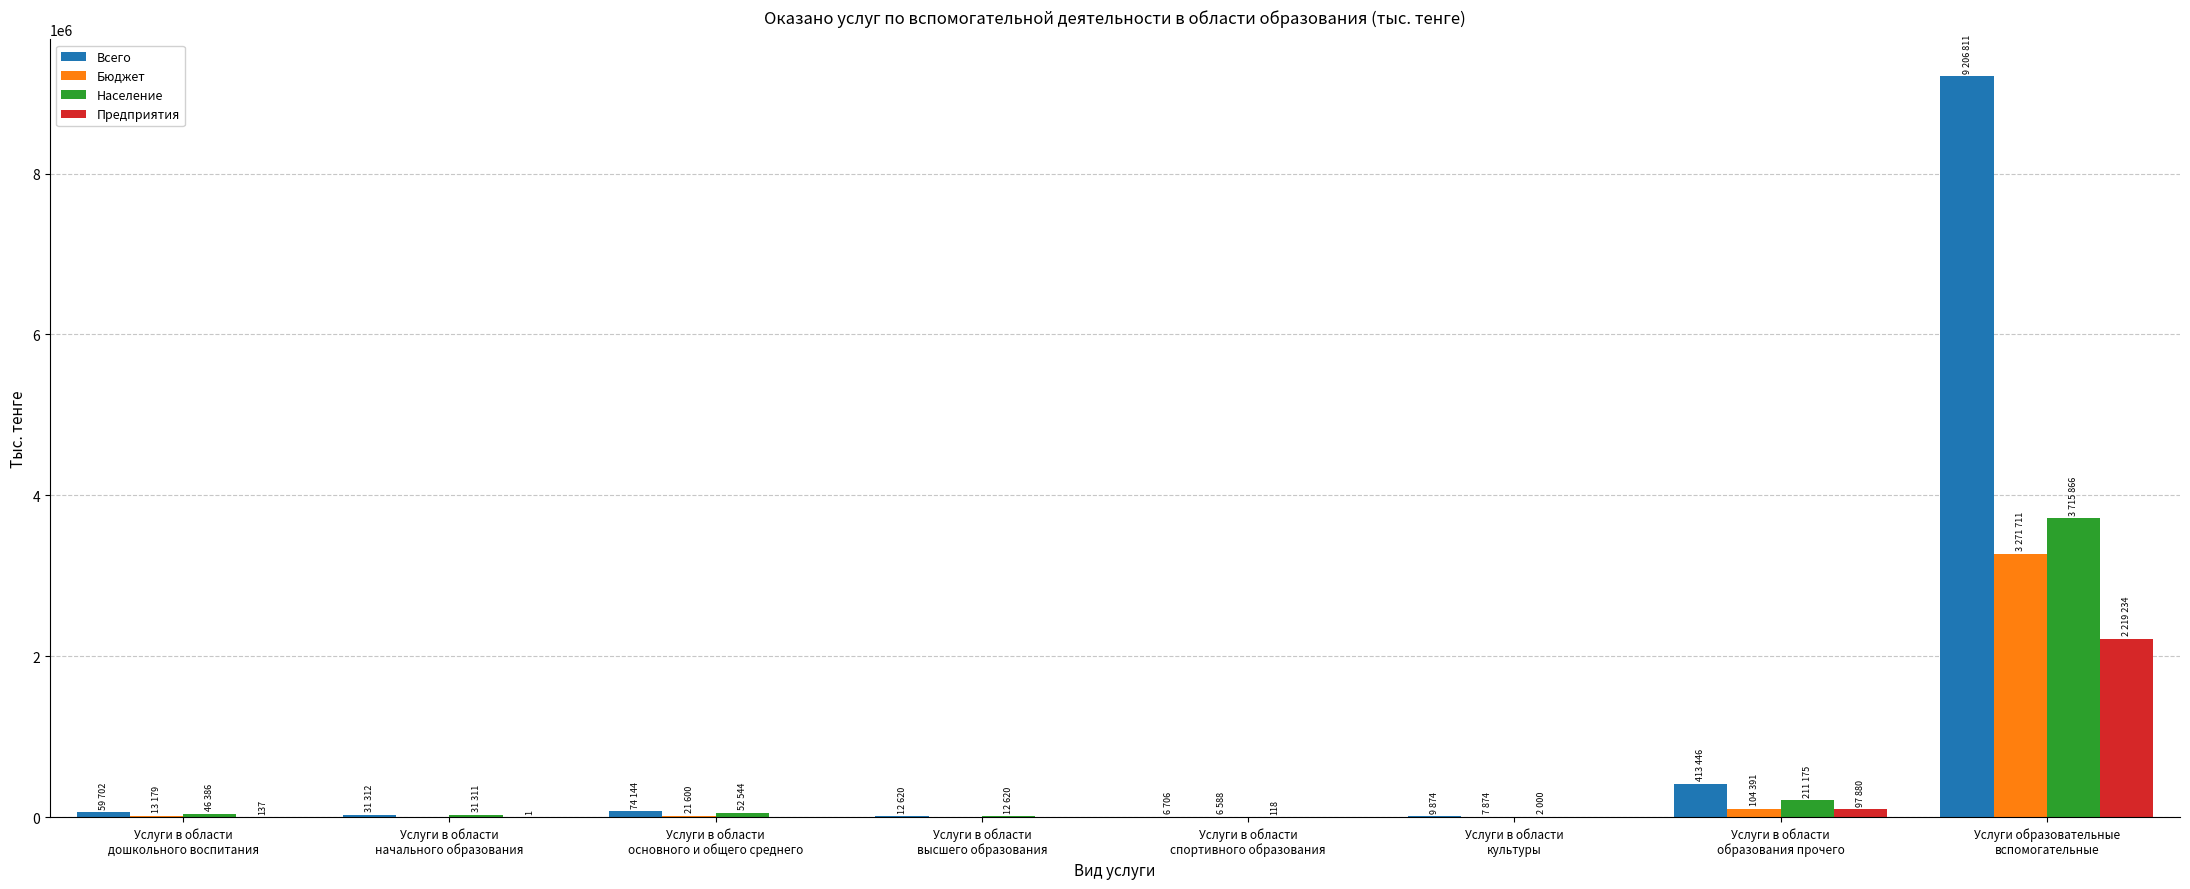

What is the sum of all Предприятия values?

2317252